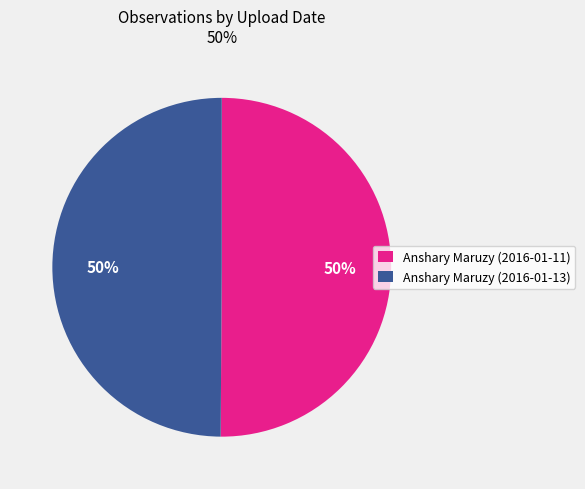

How many slices are in this pie chart?

2